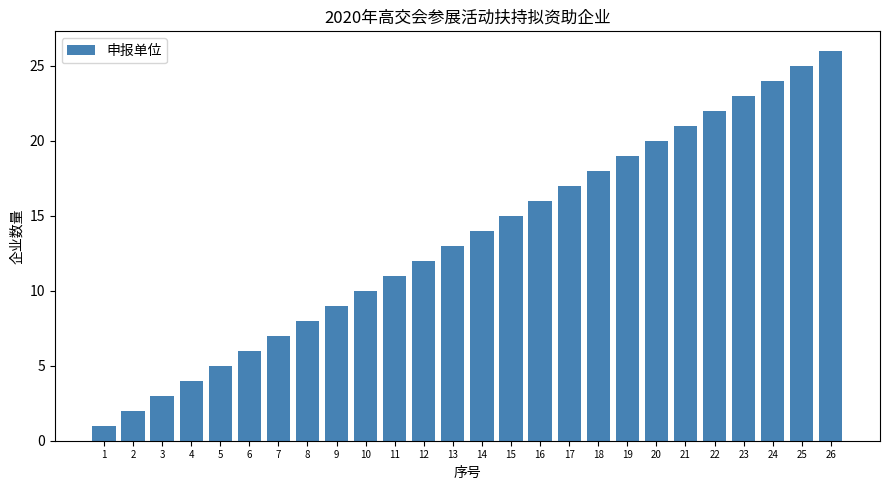

The value at 13 is 18. True or false?

False